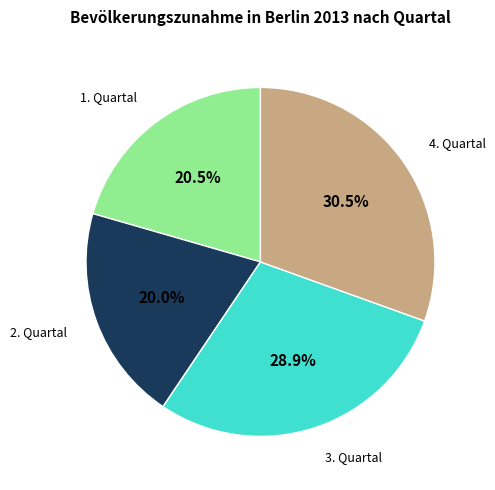

Is there a majority slice in this chart?

No